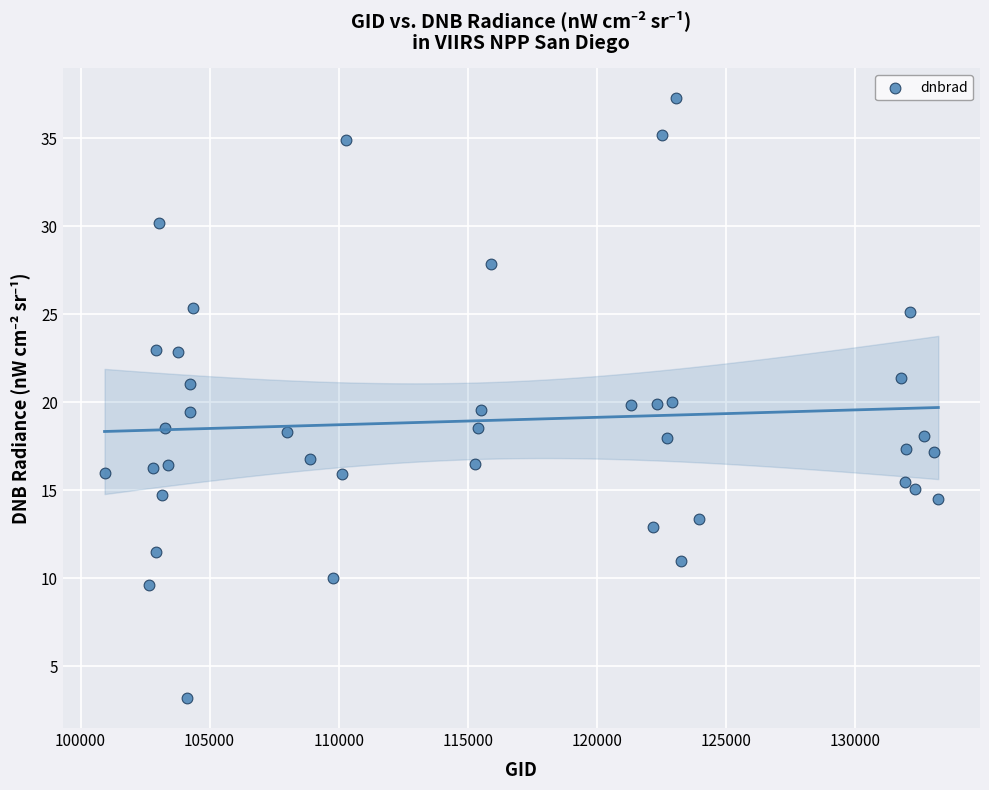

What is the range of Y values (max minus min)?

34.1